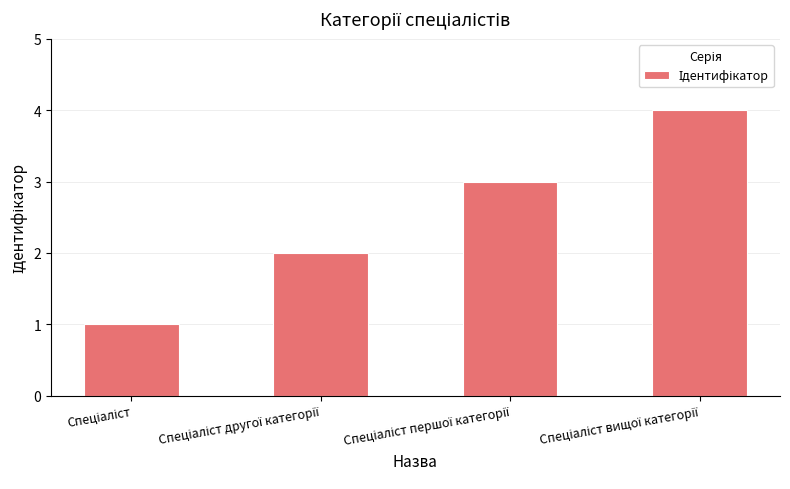

What is the sum of all values?

10